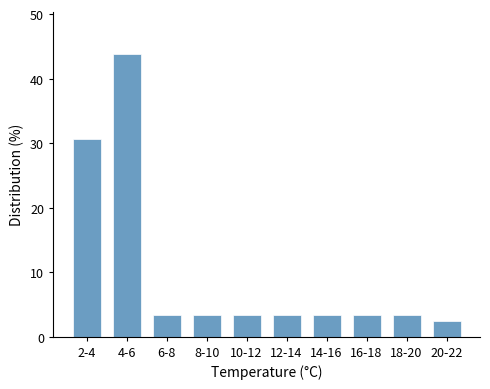

Reading left to right, what are all the values shown in this chart?

2-4=30.6	4-6=43.8	6-8=3.3	8-10=3.3	10-12=3.3	12-14=3.3	14-16=3.3	16-18=3.3	18-20=3.3	20-22=2.5